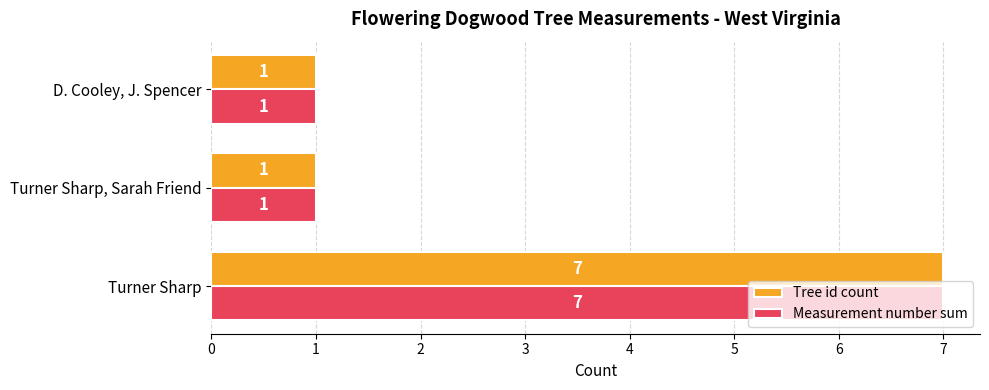

At how many categories does at least one series exceed 6?

1